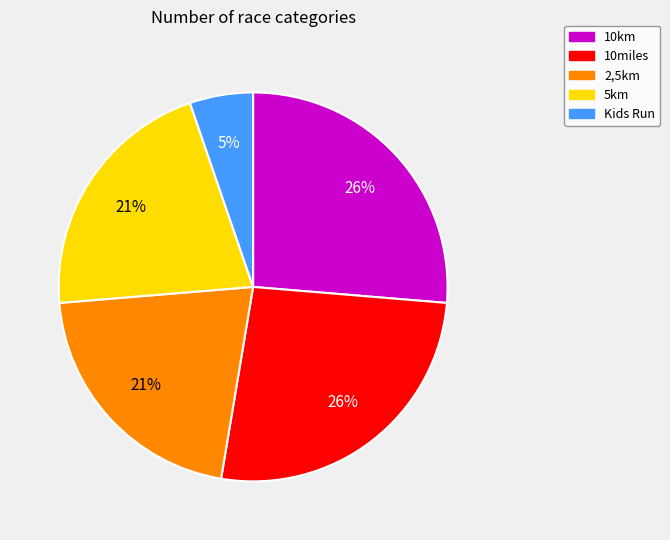

Which category has the smallest portion of the pie?

Kids Run